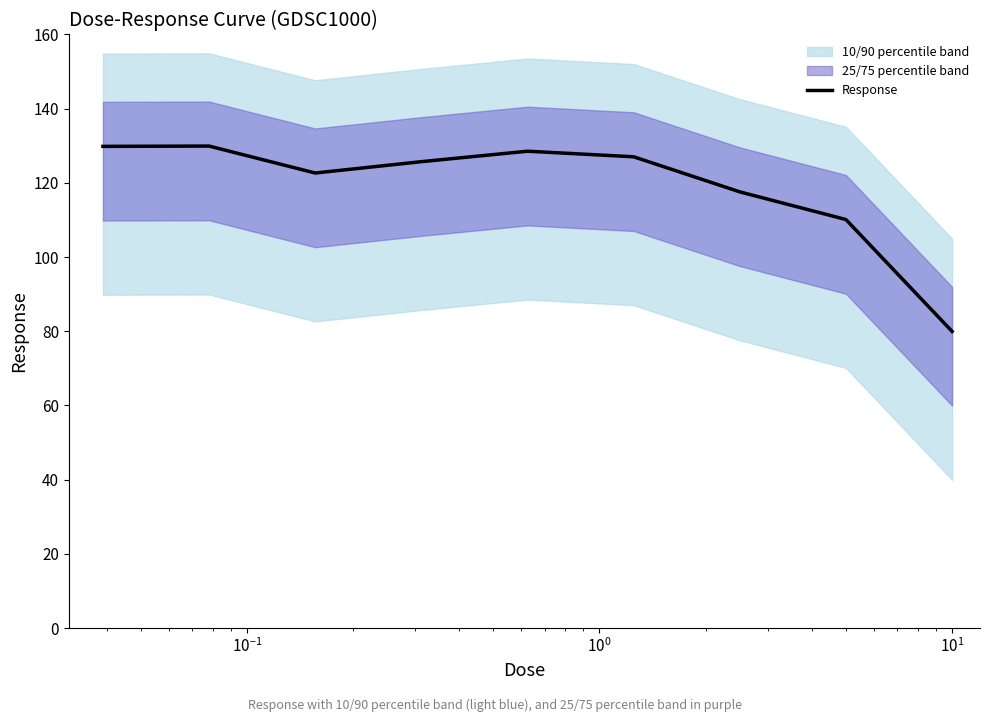

What is the lowest value of the Response series?

80.0